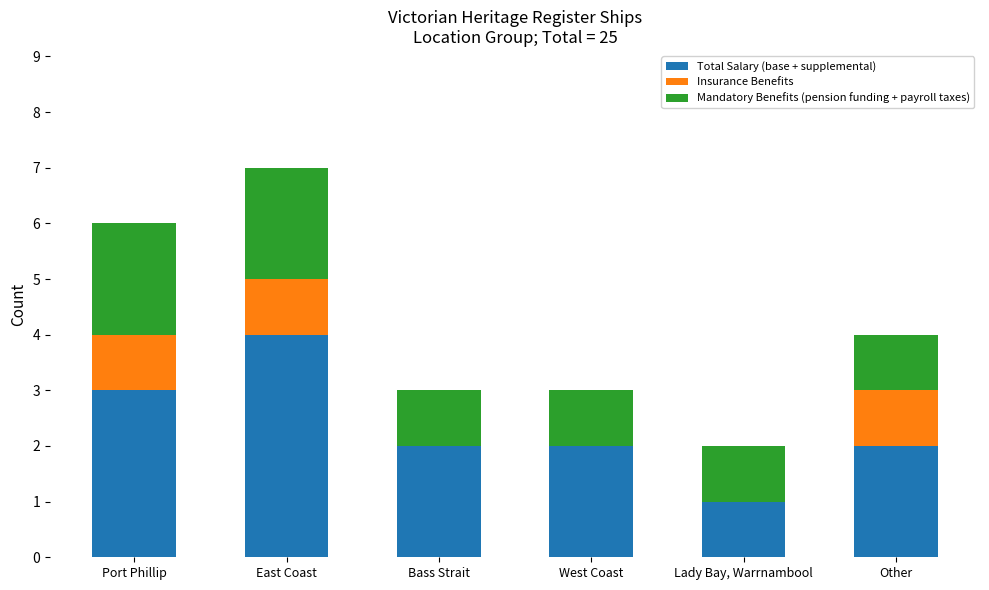

Which category has the highest value in the Total Salary (base + supplemental) series?

East Coast